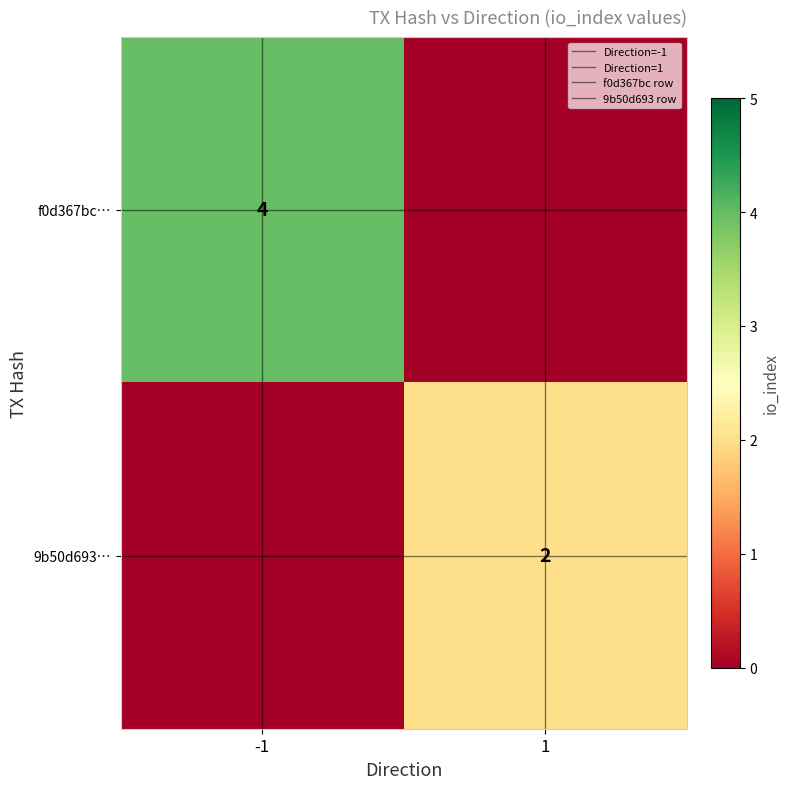

Which series has the largest total across all categories?

f0d367bc…